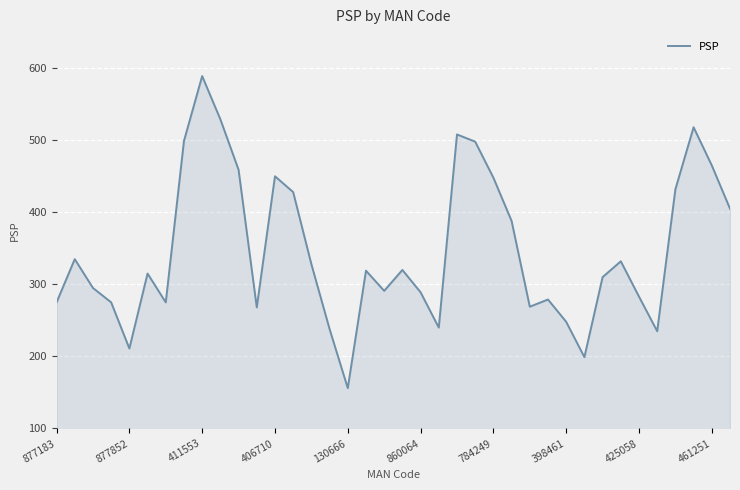

What is the average value?

347